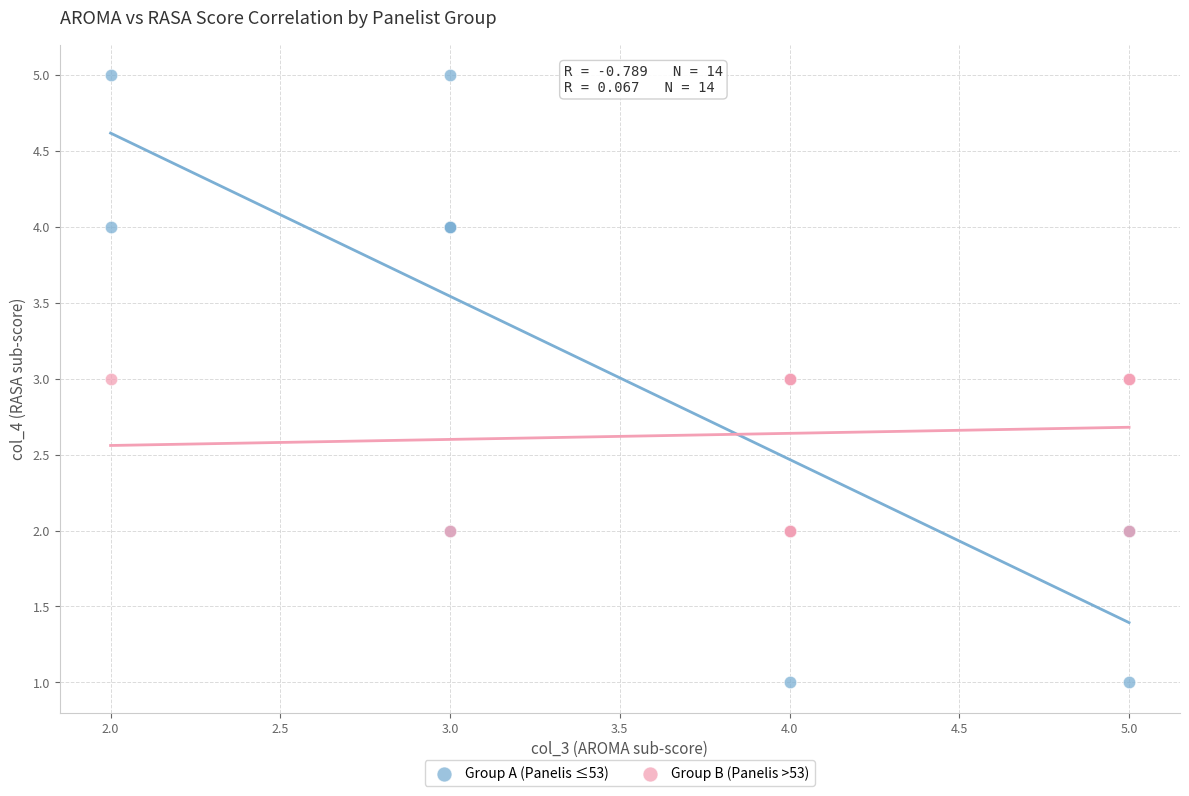

Which series contains the lowest Y value?

Group A (Panelis ≤53)